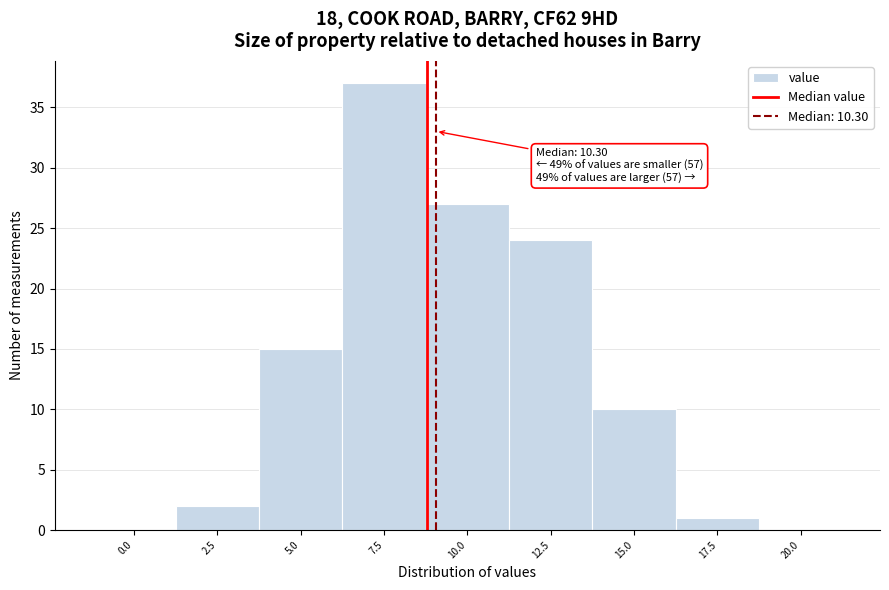

Reading left to right, extract all data points from this chart.

0.0=0	2.5=2	5.0=15	7.5=37	10.0=27	12.5=24	15.0=10	17.5=1	20.0=0